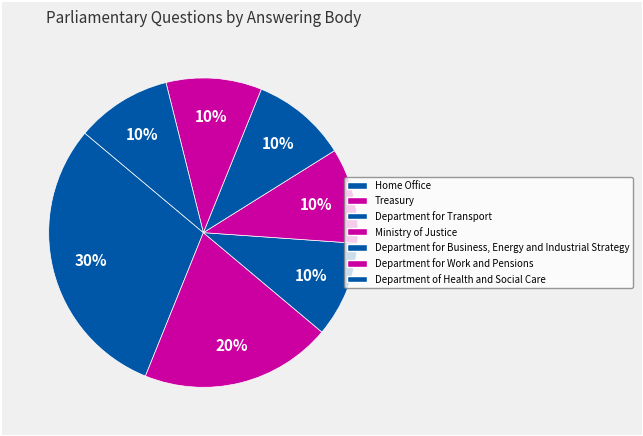

To the nearest percent, what is the combined percentage of Department for Work and Pensions and Treasury?

30%